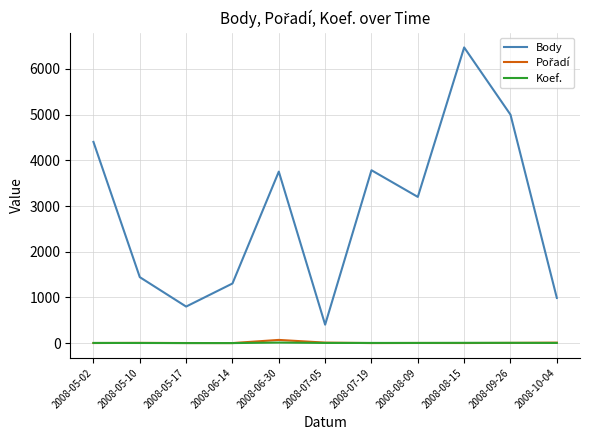

At which category is the sum across all series the highest?

2008-08-15